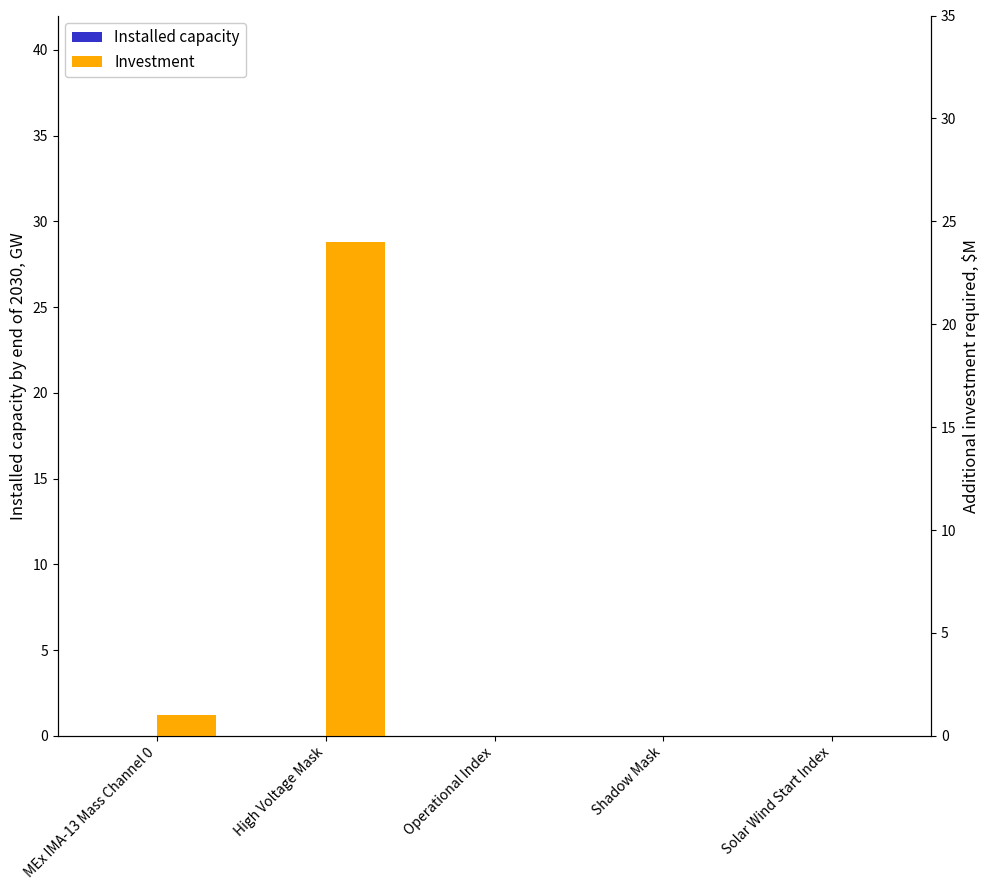

Reading left to right, transcribe all the data shown in this chart.

Installed capacity: 0	0	0	0	0
Investment: 1	24	0	0	0